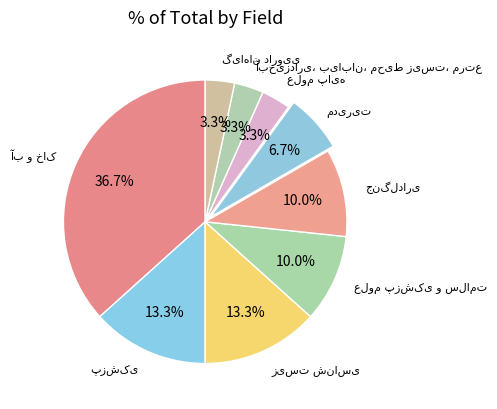

Count the number of slices in the pie.

9